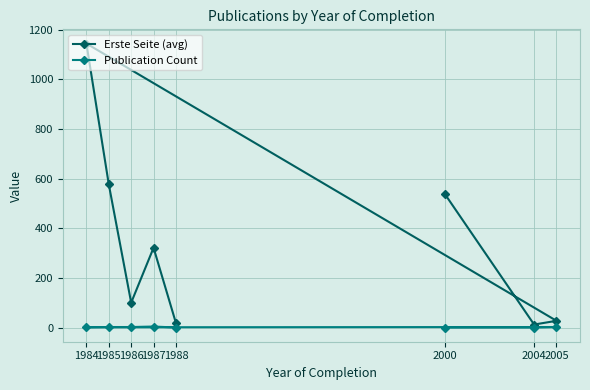

In Erste Seite (avg), how many points are higher than both neighbors (excluding endpoints)?

2